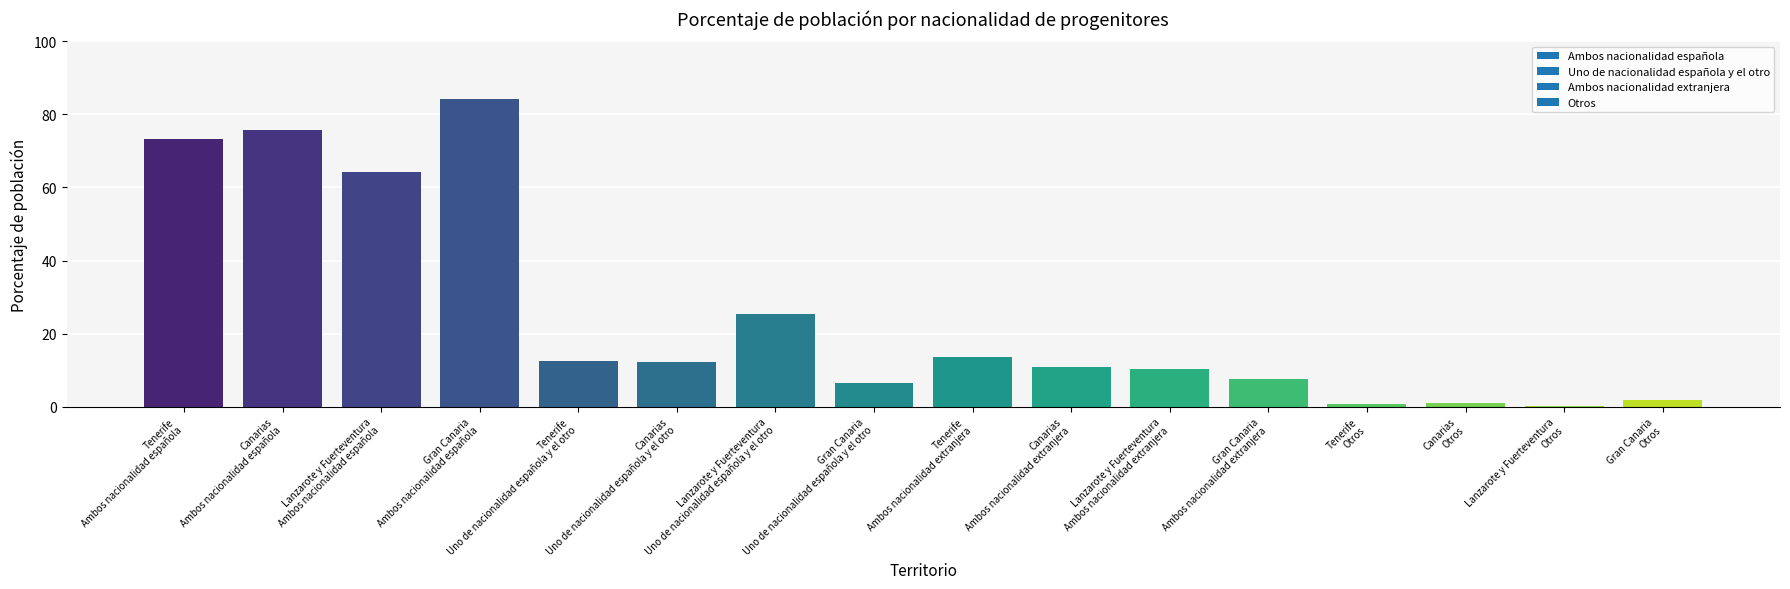

What is the difference between the maximum and minimum values?

83.8